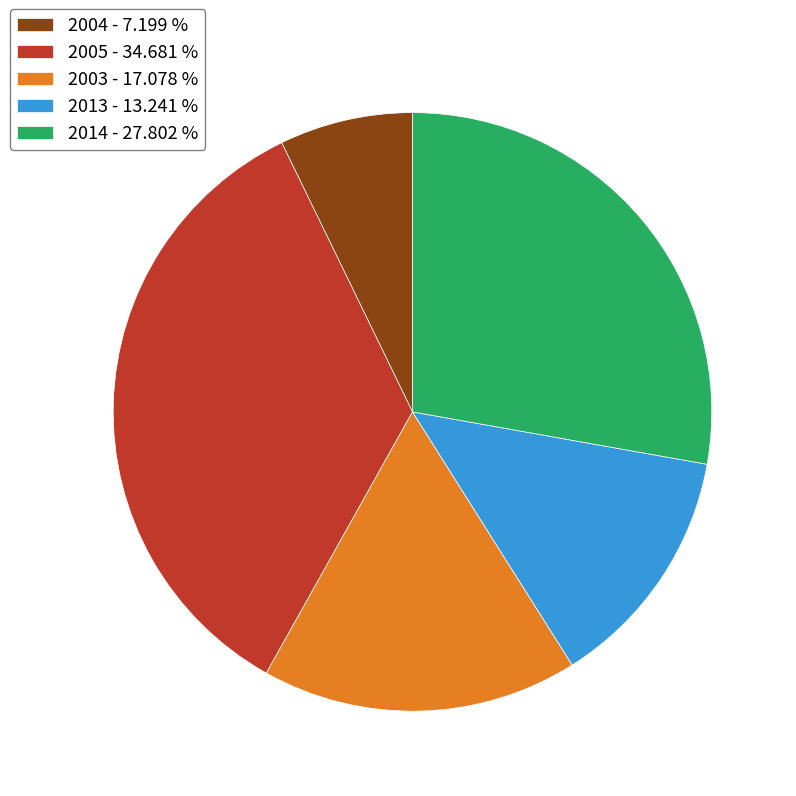

Do 2004 - 7.199 % and 2014 - 27.802 % together represent more than half of the pie?

No